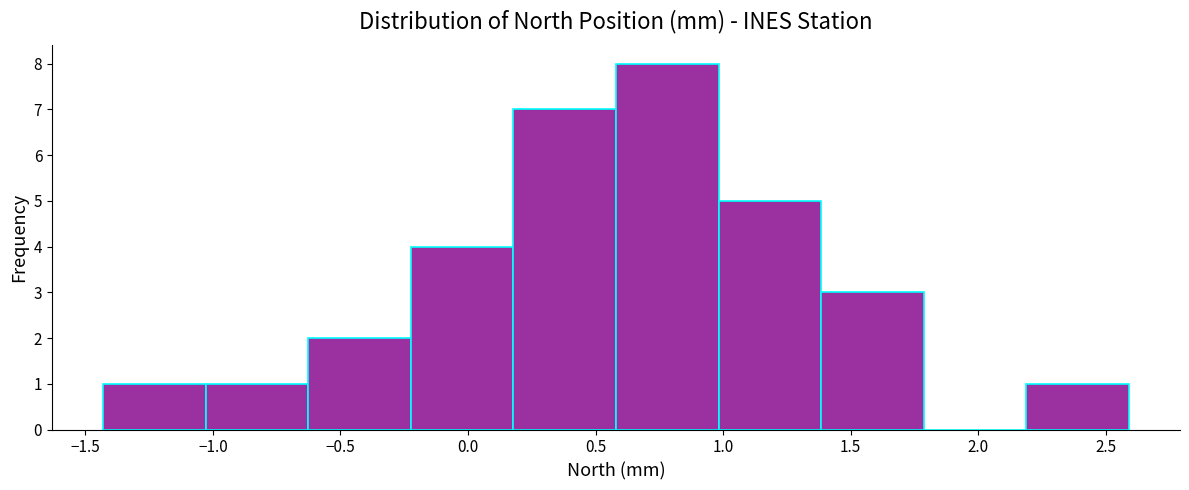

Reading left to right, list every bar in this chart as the range it spans on the x-axis followed by its height. Neither the bar edges nor the heights are printed on the chart, so give them approximately, as read against the axes.

-1.45 to -1.05: 1
-1.05 to -0.65: 1
-0.65 to -0.20: 2
-0.20 to 0.20: 4
0.20 to 0.60: 7
0.60 to 1.00: 8
1.00 to 1.40: 5
1.40 to 1.80: 3
1.80 to 2.20: 0
2.20 to 2.60: 1